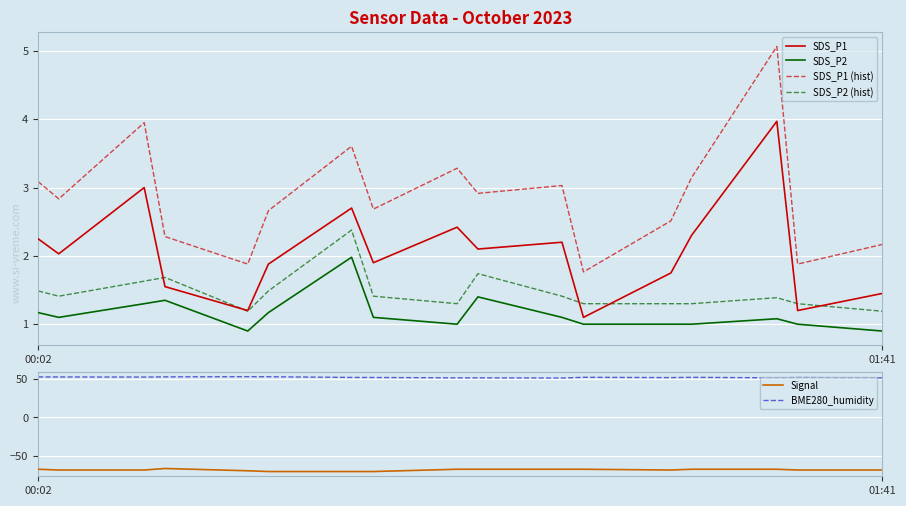

Is it true that SDS_P1 equals 2.2 at 01:41?

False